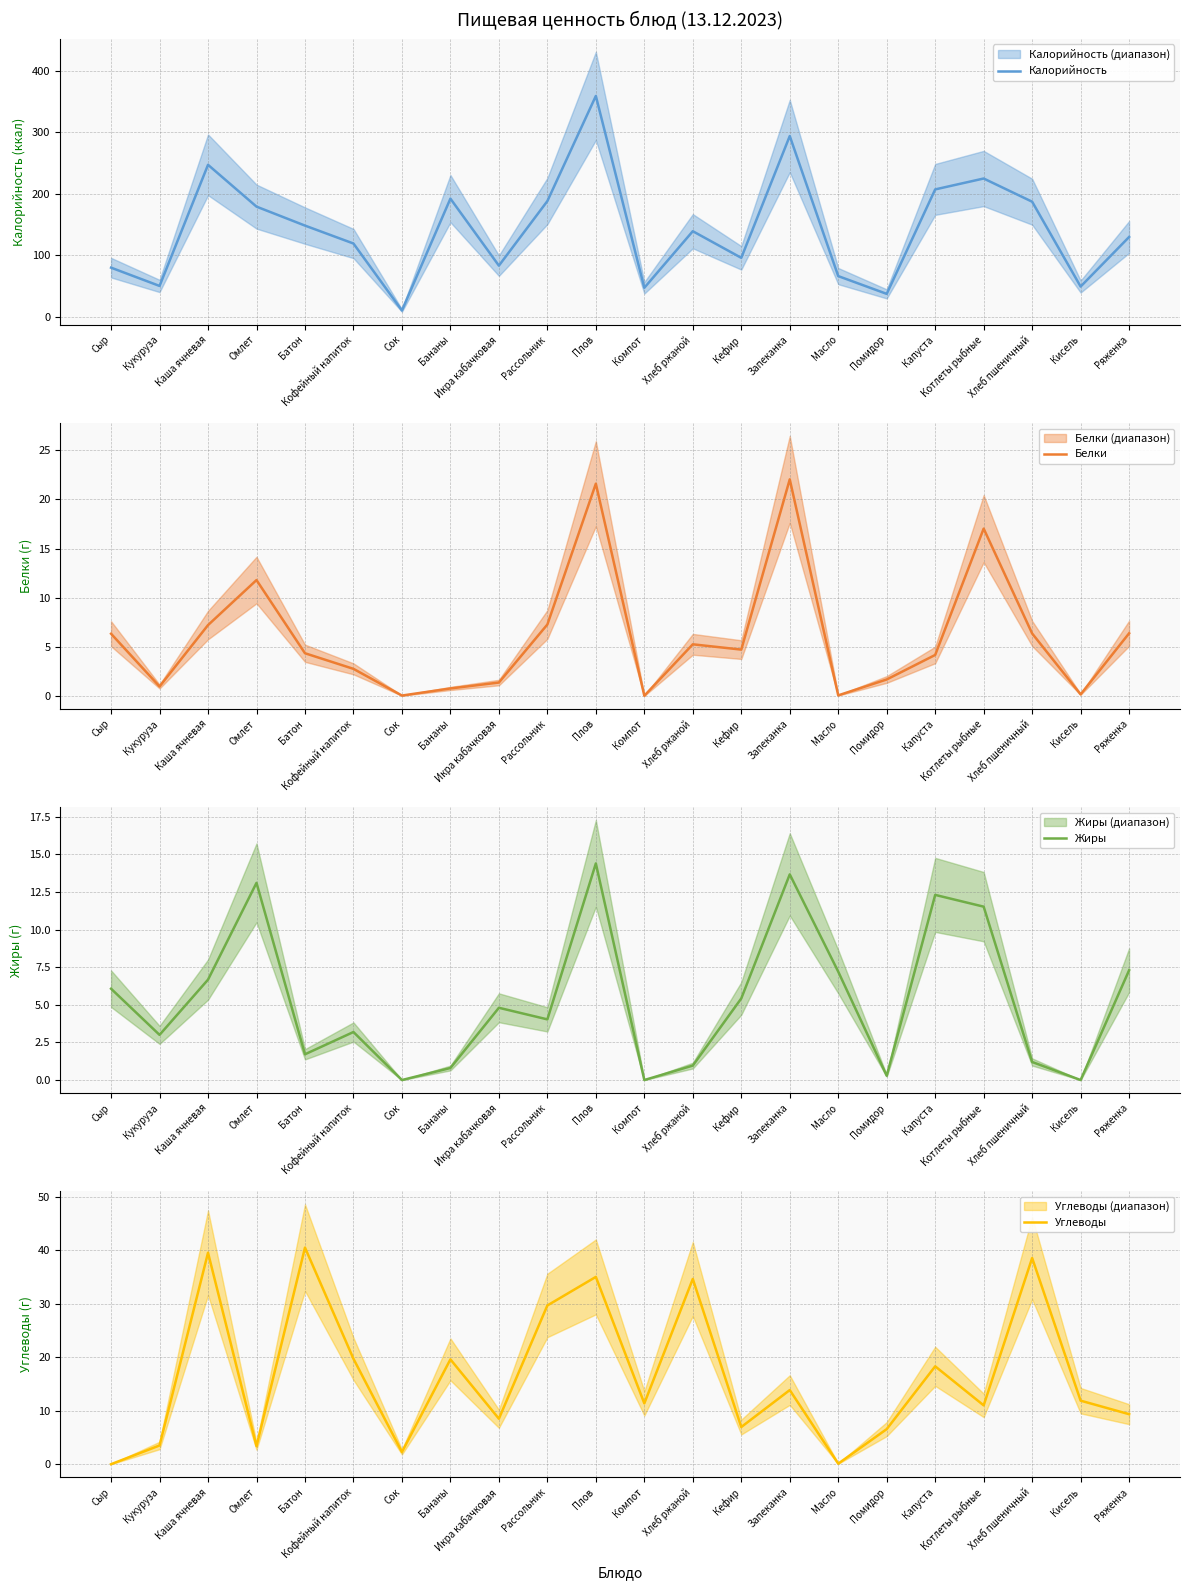

What position from the left is Запеканка?

15